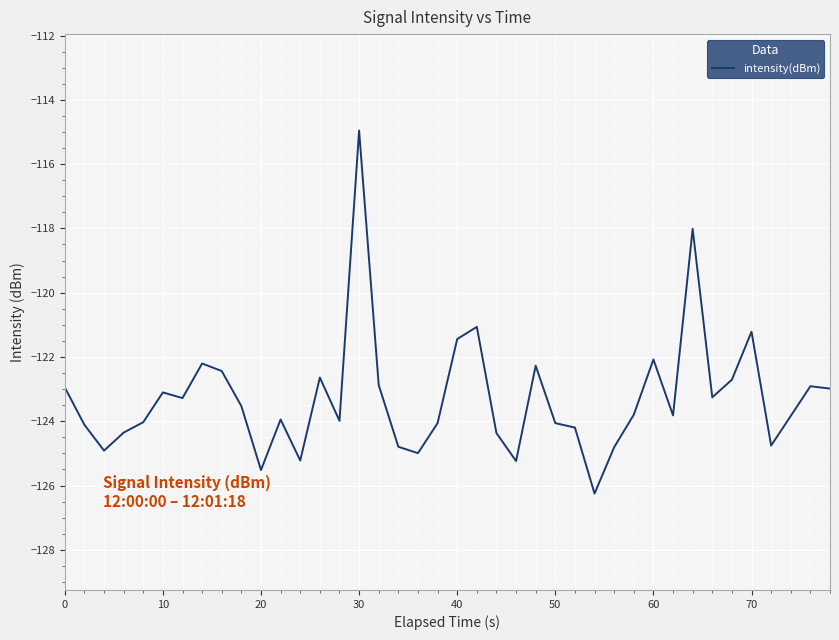

What is the difference between the maximum and minimum values?

11.3